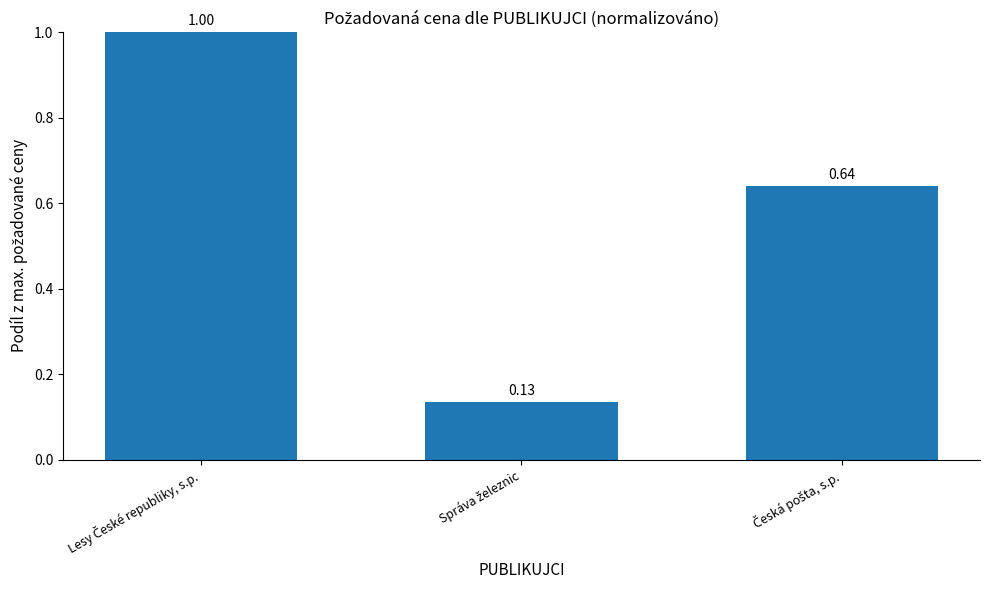

What is the difference between the maximum and second lowest values?

0.4